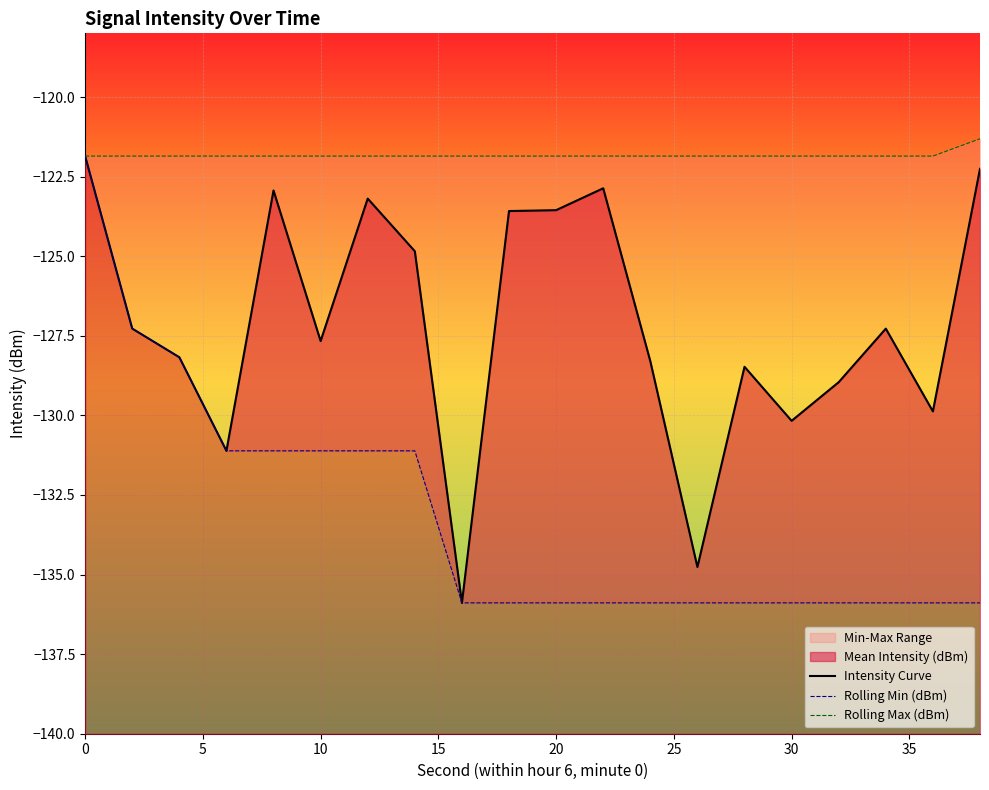

Reading left to right, extract all data points from this chart.

Intensity Curve: -121.9	-127.3	-128.2	-131.1	-122.9	-127.7	-123.2	-124.8	-135.9	-123.6	-123.6	-122.9	-128.3	-134.8	-128.5	-130.2	-129.0	-127.3	-129.9	-122.3
Rolling Min (dBm): -121.9	-127.3	-128.2	-131.1	-131.1	-131.1	-131.1	-131.1	-135.9	-135.9	-135.9	-135.9	-135.9	-135.9	-135.9	-135.9	-135.9	-135.9	-135.9	-135.9
Rolling Max (dBm): -121.9	-121.9	-121.9	-121.9	-121.9	-121.9	-121.9	-121.9	-121.9	-121.9	-121.9	-121.9	-121.9	-121.9	-121.9	-121.9	-121.9	-121.9	-121.9	-121.3